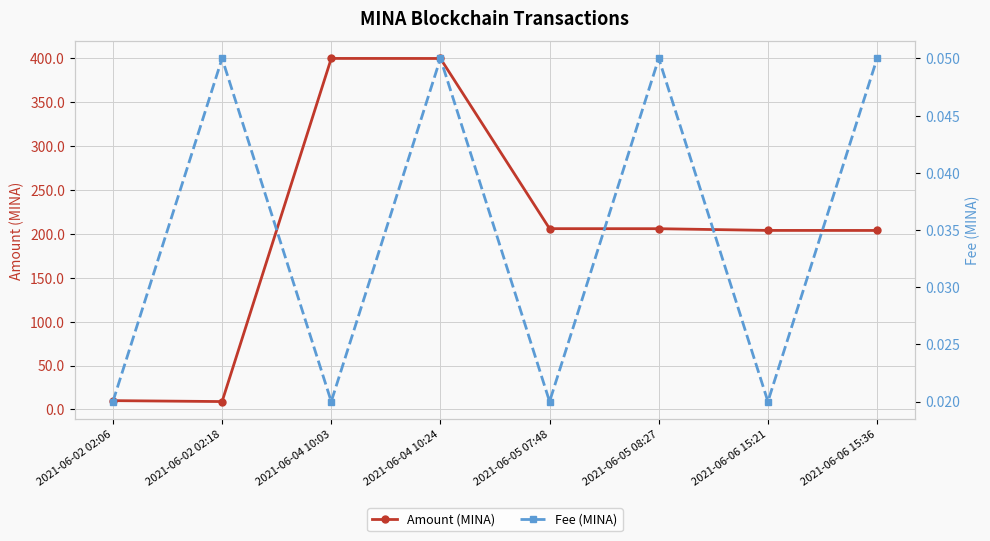

At how many categories does at least one series exceed 41?

6